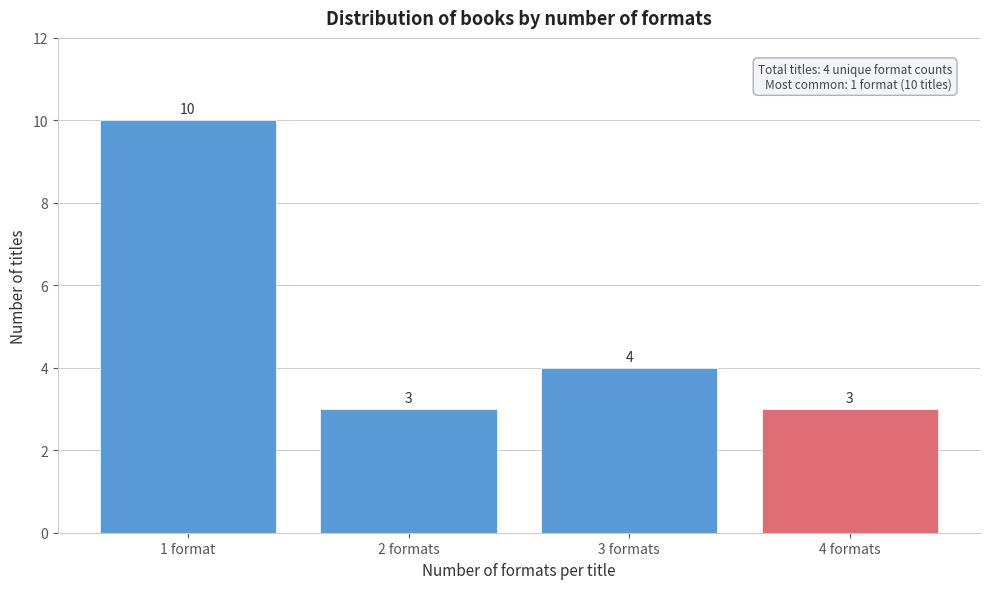

Reading left to right, list all the values displayed in this chart.

1 format=10	2 formats=3	3 formats=4	4 formats=3